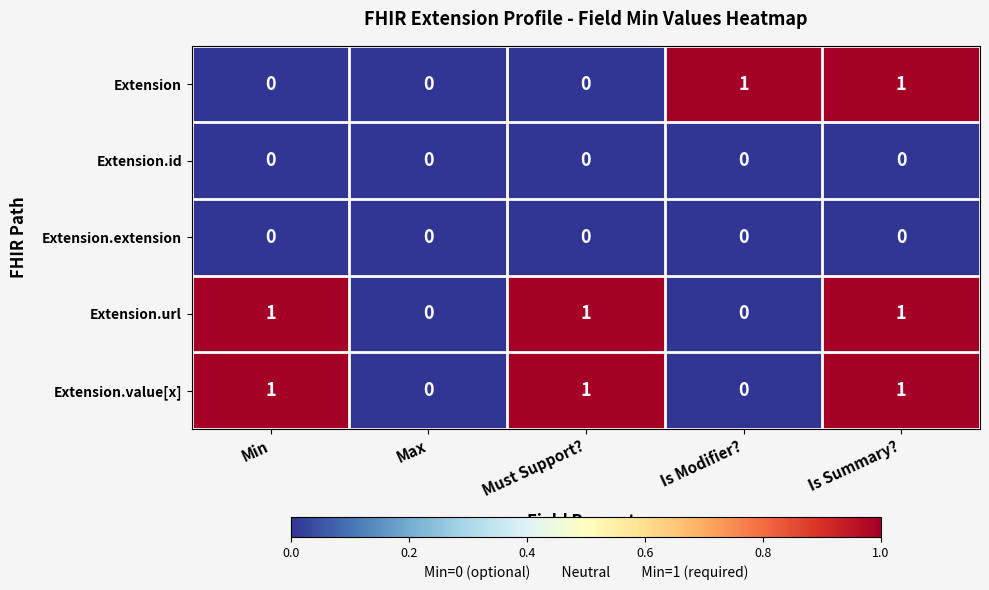

Count the Extension.value[x] values in the range 0 to 1.

5